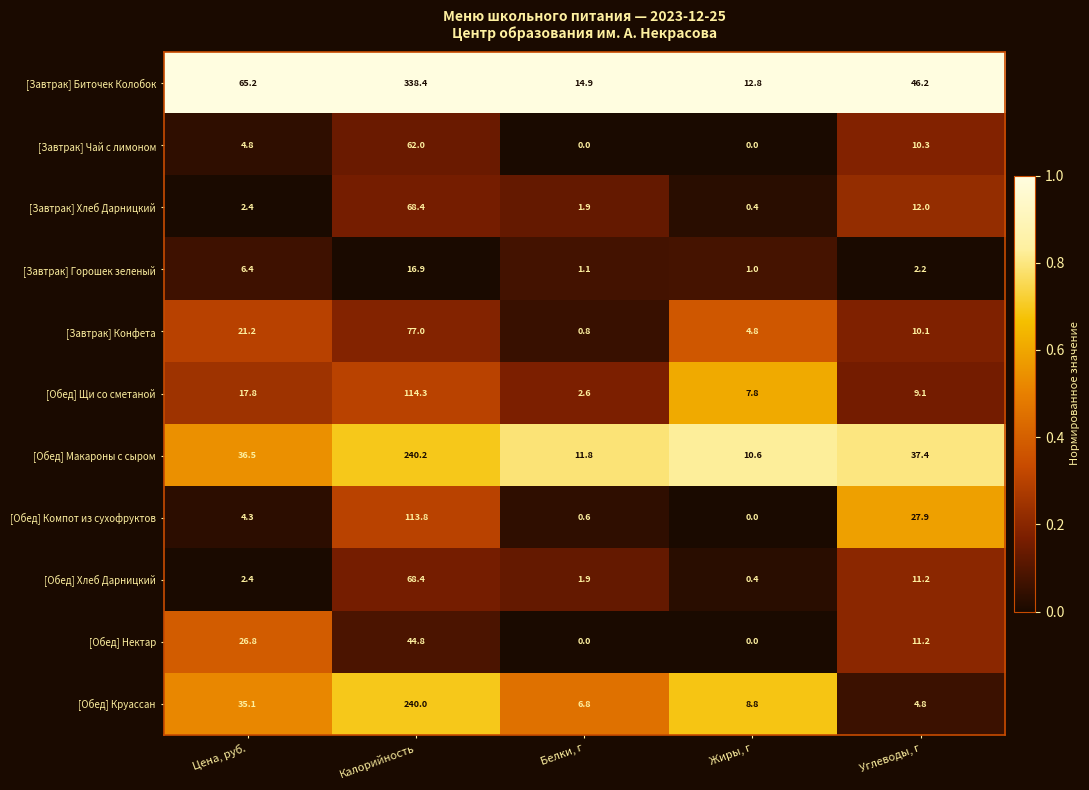

What is the difference between the [Обед] Компот из сухофруктов values at Углеводы, г and Белки, г?

27.3